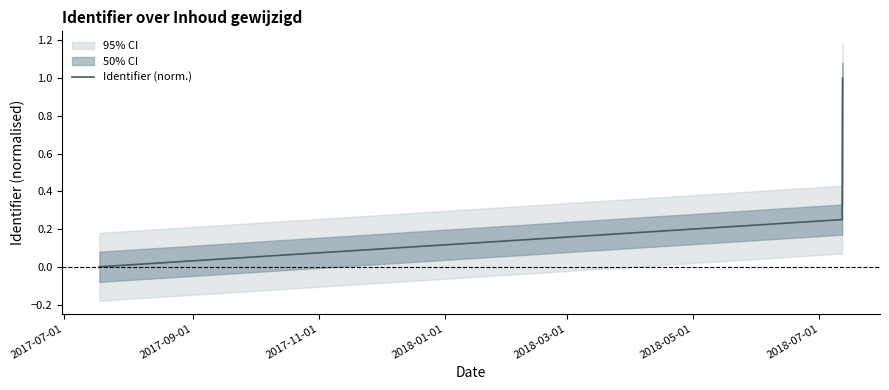

What is the highest value of the Identifier (norm.) series?

1.0